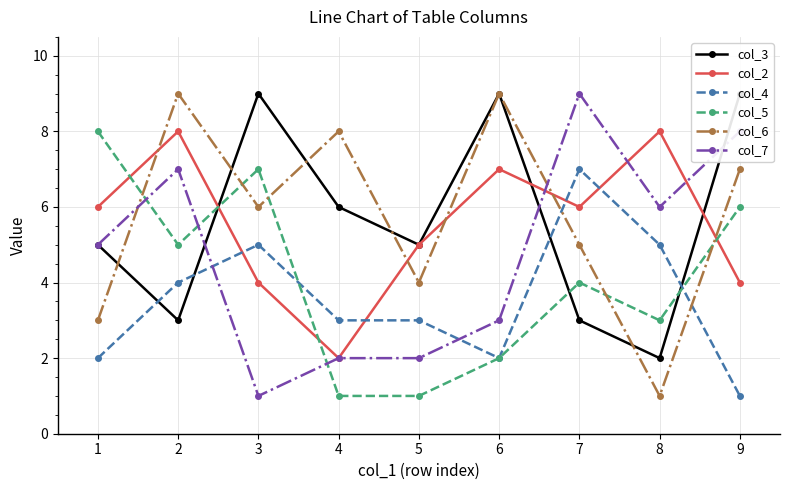

List the series in order of their peak value, highest first.

col_3, col_6, col_7, col_2, col_5, col_4